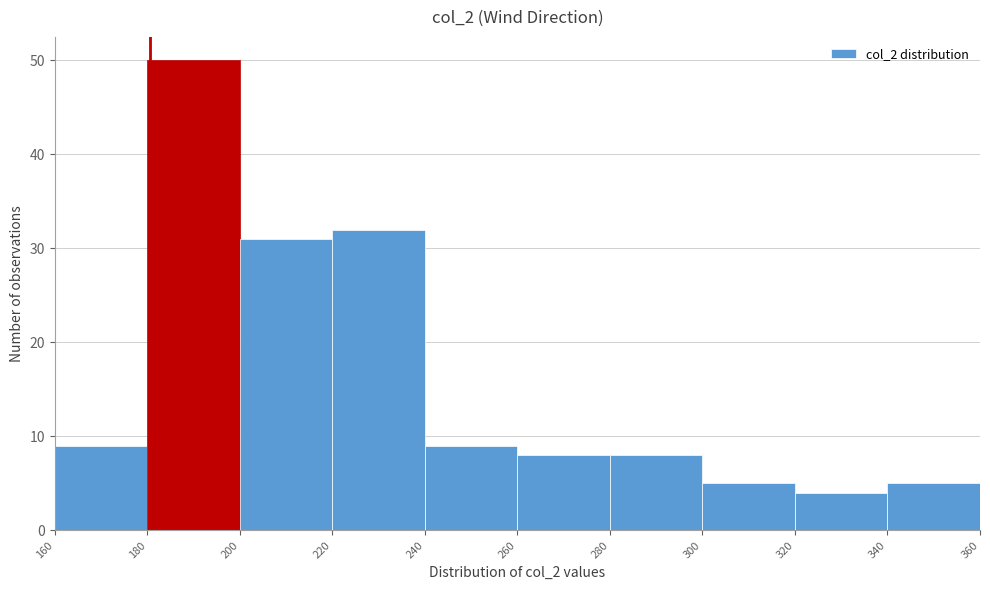

Which range on the x-axis has the tallest bar?

180 to 200